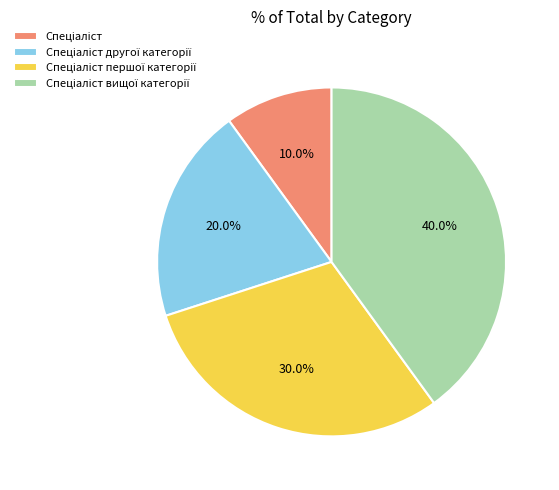

To the nearest percent, what is the difference between the largest and smallest slice percentages?

30%